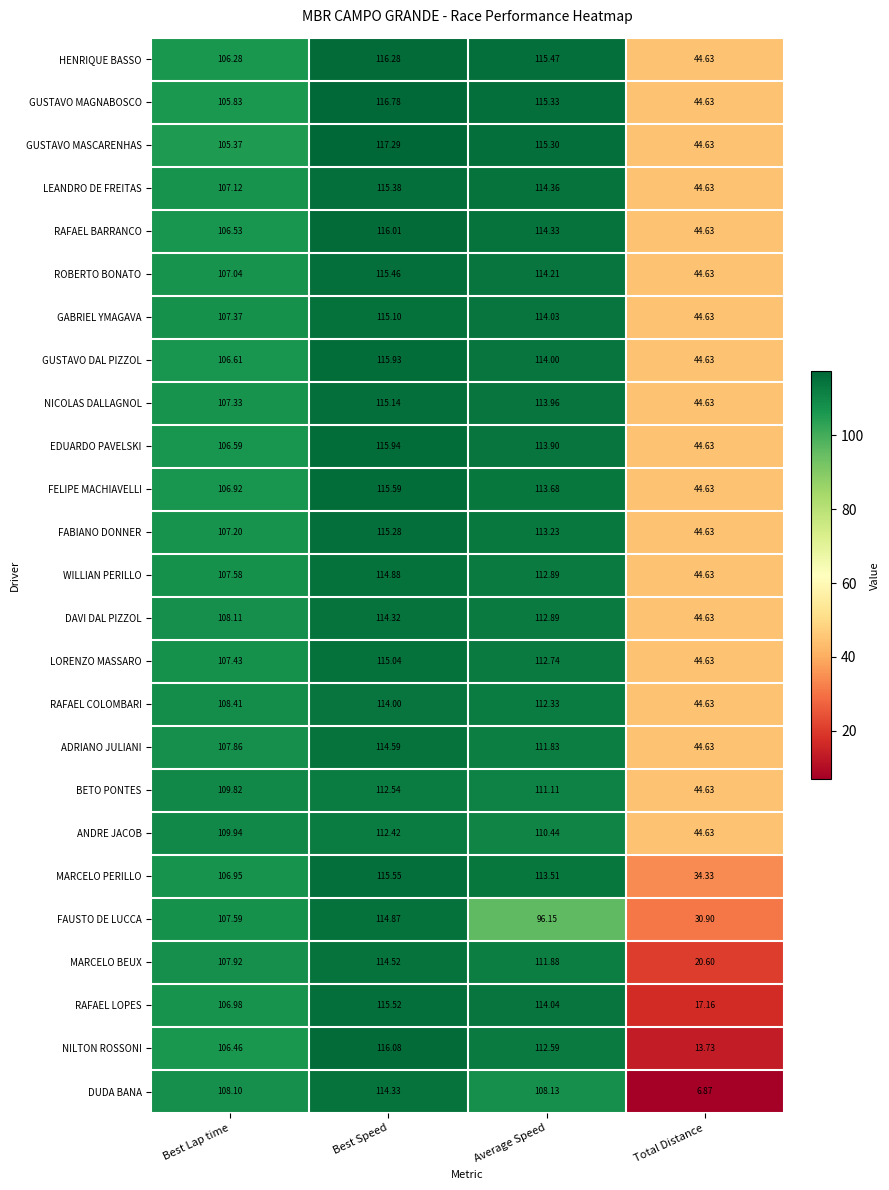

How many distinct data groups are displayed?

25